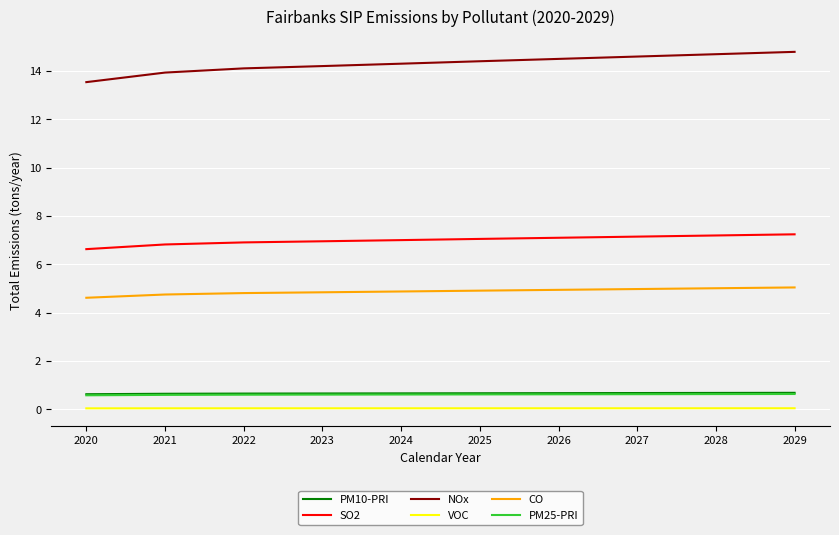

What is the greatest value displayed?

14.8